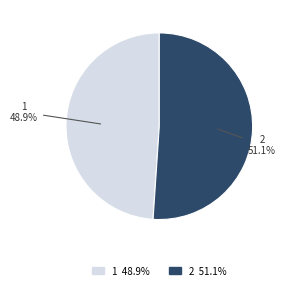

Approximately how many times larger is the value at 2 compared to 1?

1.0